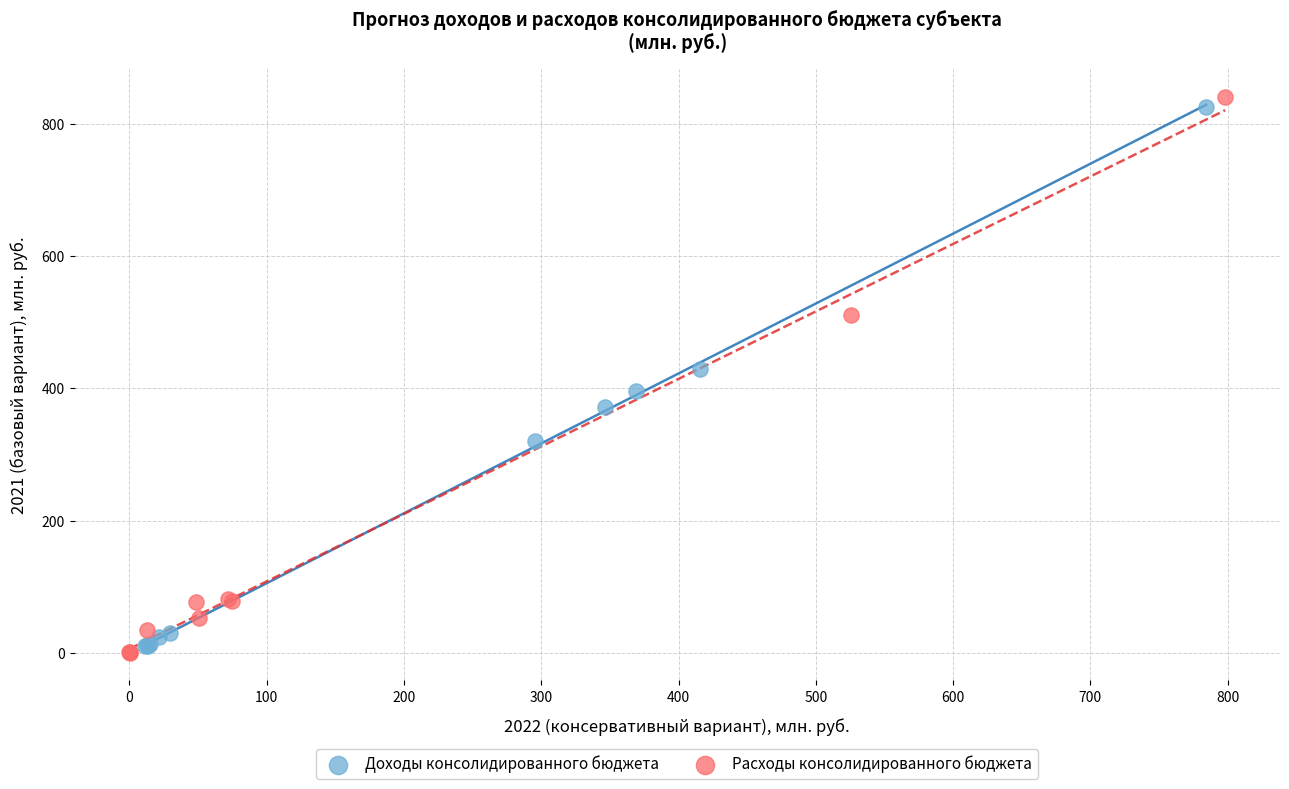

What are all the series names shown in the legend?

Доходы консолидированного бюджета, Расходы консолидированного бюджета